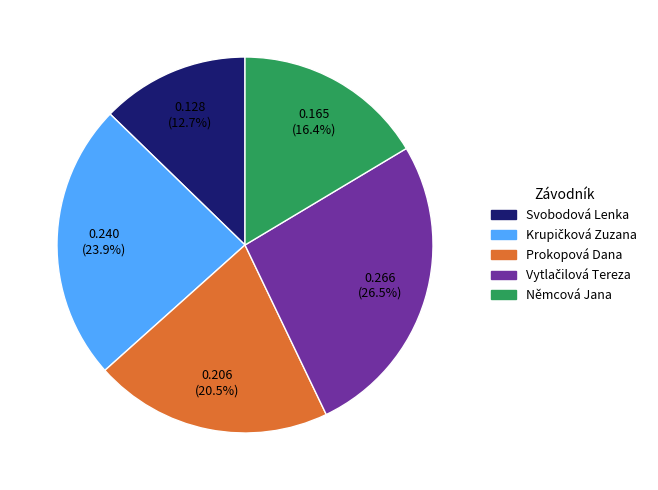

Which has a higher value, Svobodová Lenka or Němcová Jana?

Němcová Jana